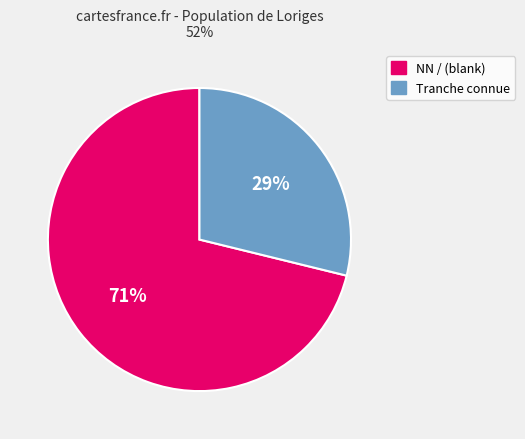

Is there any slice that represents more than half of the pie?

Yes